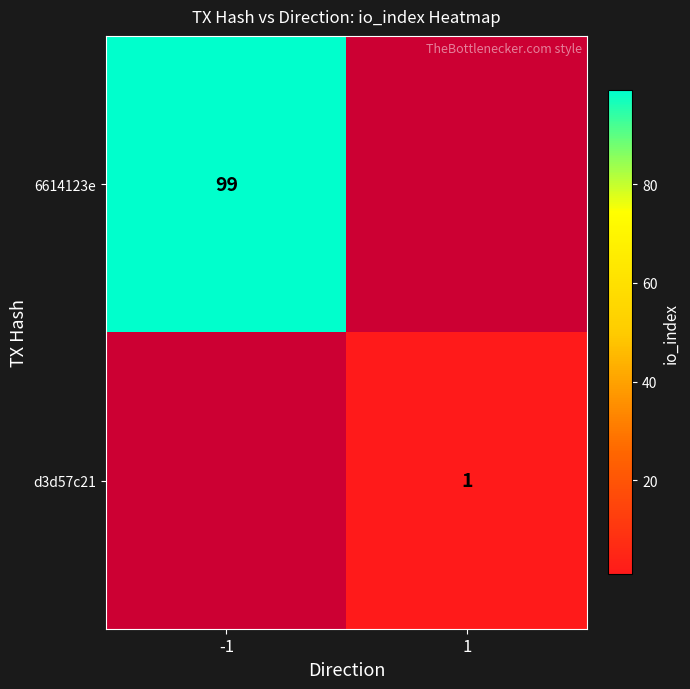

Is the value of d3d57c21 at 1 greater than the value of 6614123e at -1?

No